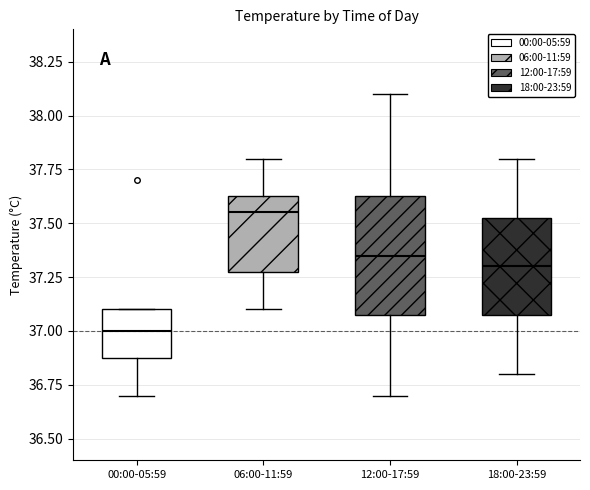

Which box has the highest median line?

06:00-11:59